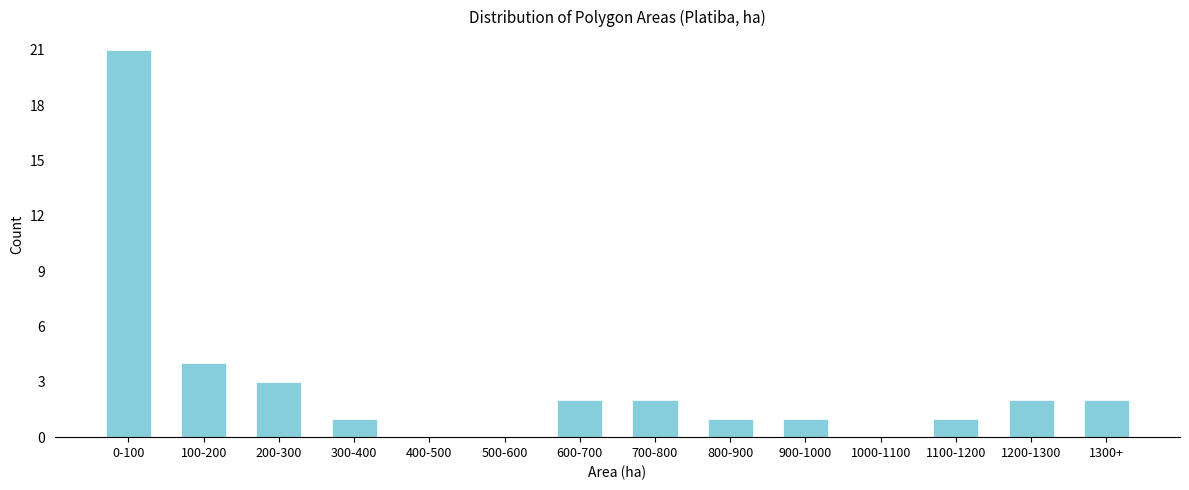

Reading right to left, extract all data points from this chart.

1300+=2	1200-1300=2	1100-1200=1	1000-1100=0	900-1000=1	800-900=1	700-800=2	600-700=2	500-600=0	400-500=0	300-400=1	200-300=3	100-200=4	0-100=21